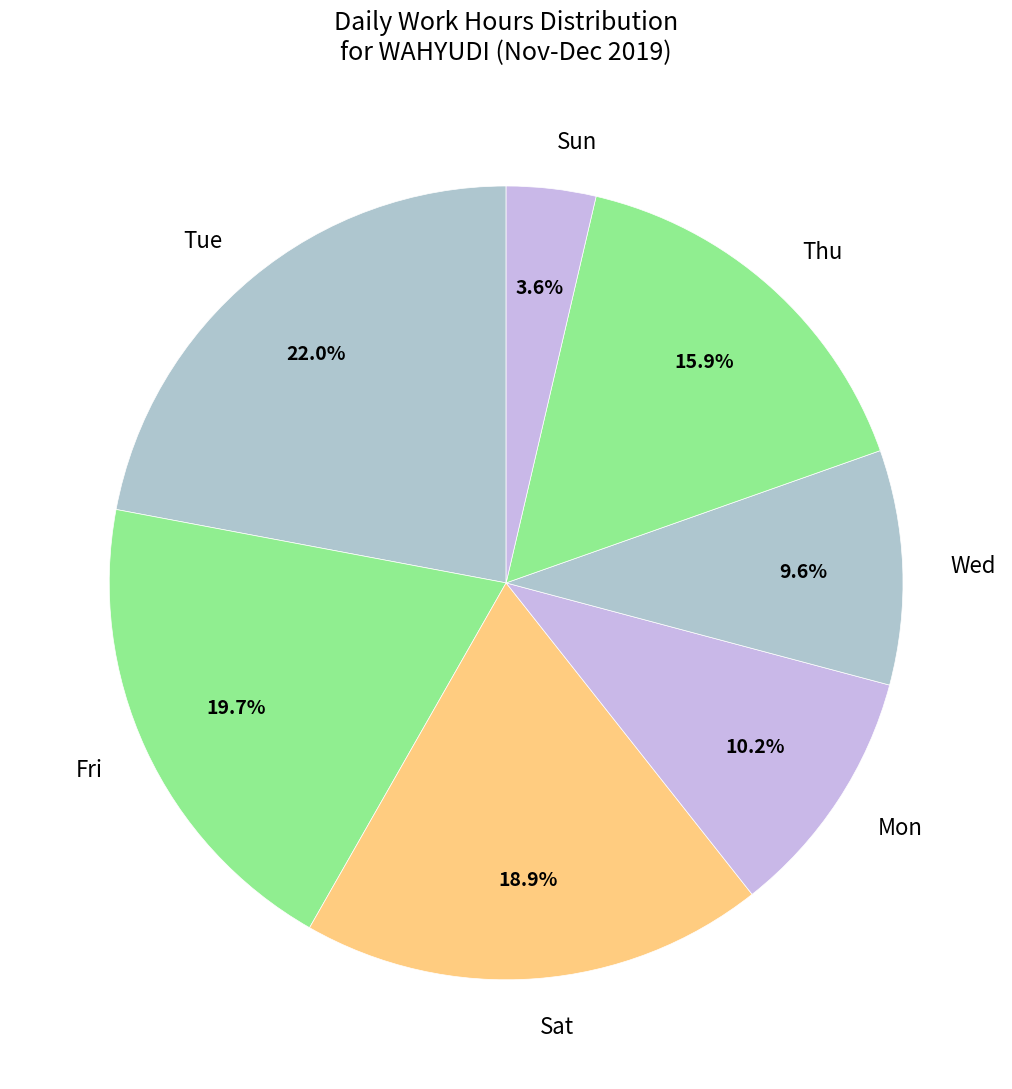

What portion of the pie excludes Wed?

90.4%